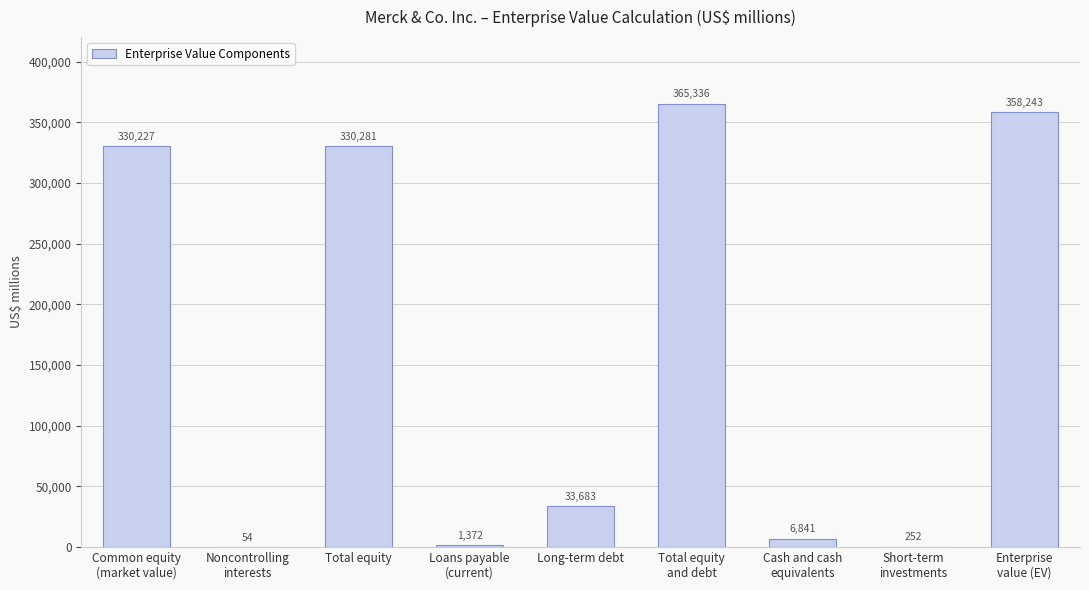

Reading left to right, list all the values displayed in this chart.

Common equity
(market value)=330227	Noncontrolling
interests=54	Total equity=330281	Loans payable
(current)=1372	Long-term debt=33683	Total equity
and debt=365336	Cash and cash
equivalents=6841	Short-term
investments=252	Enterprise
value (EV)=358243